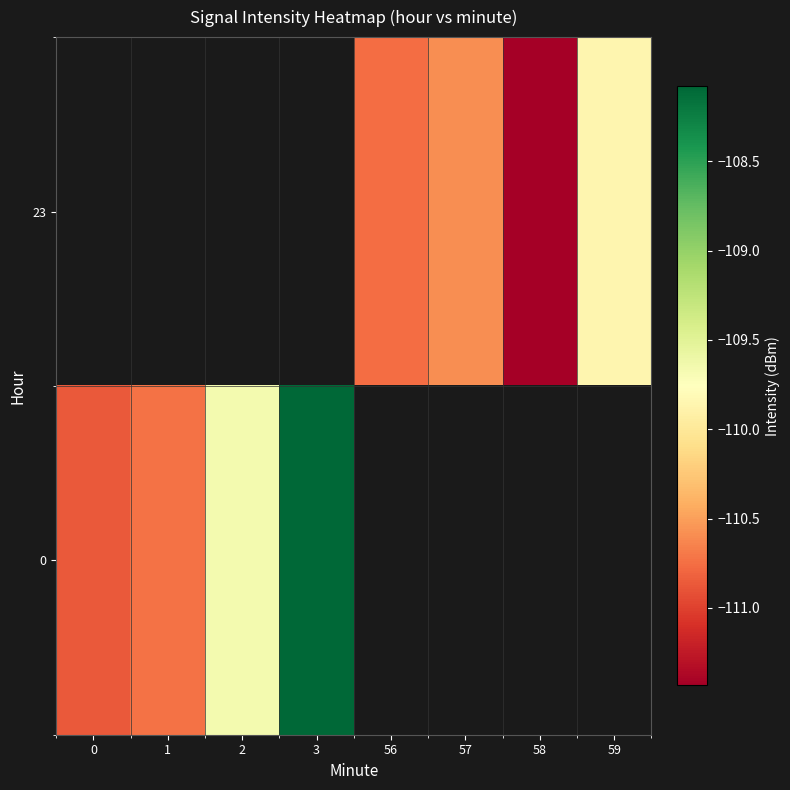

At which label does 0 reach its peak?

3